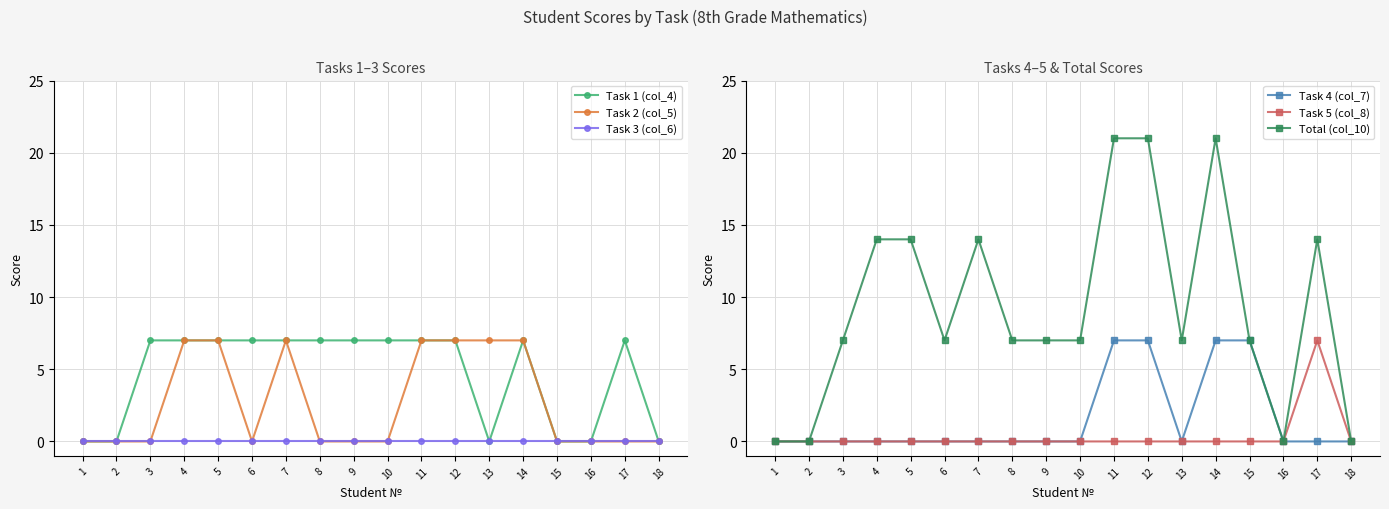

The value of Task 5 (col_8) at 7 is -3. True or false?

False